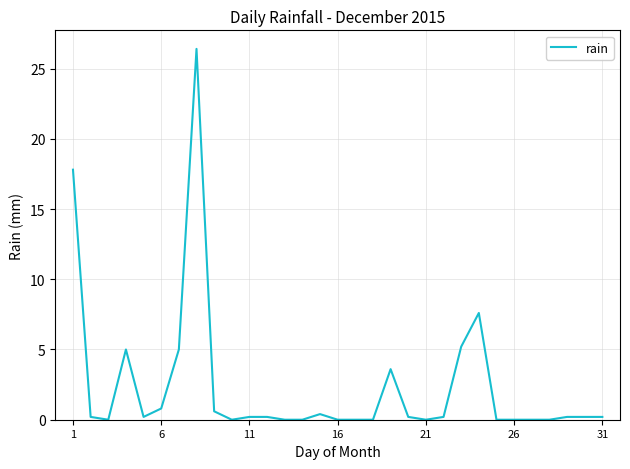

What is the difference between the maximum and minimum values?

26.4